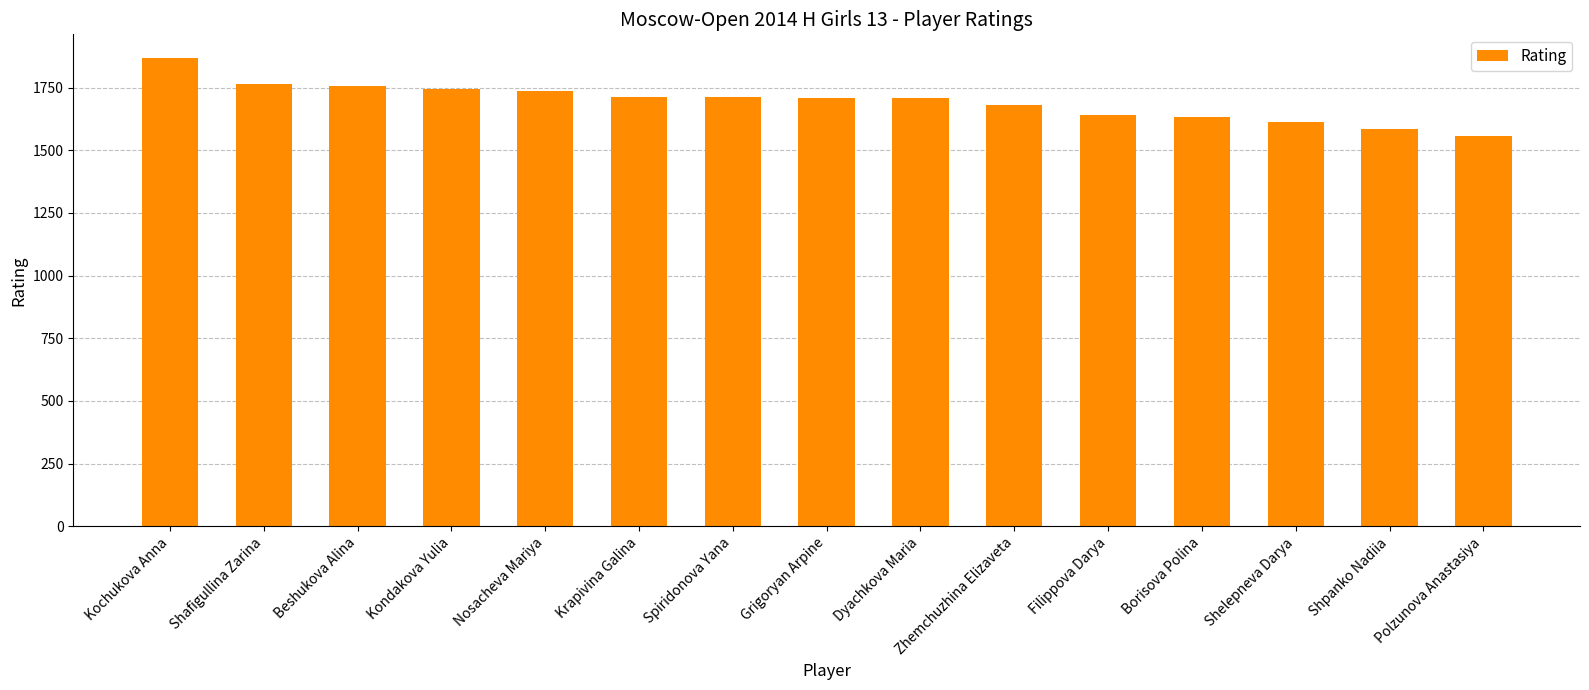

True or false: the data shows 1738 at Nosacheva Mariya.

True